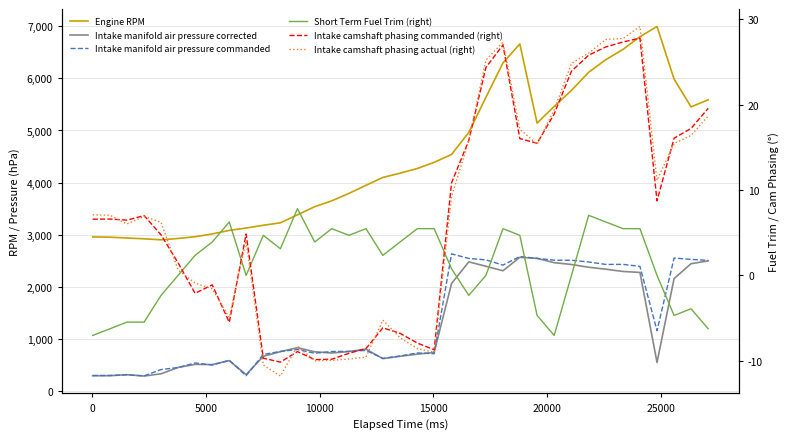

Is the value of Intake camshaft phasing actual (right) at 10 greater than the value of Intake manifold air pressure corrected at 35?

No